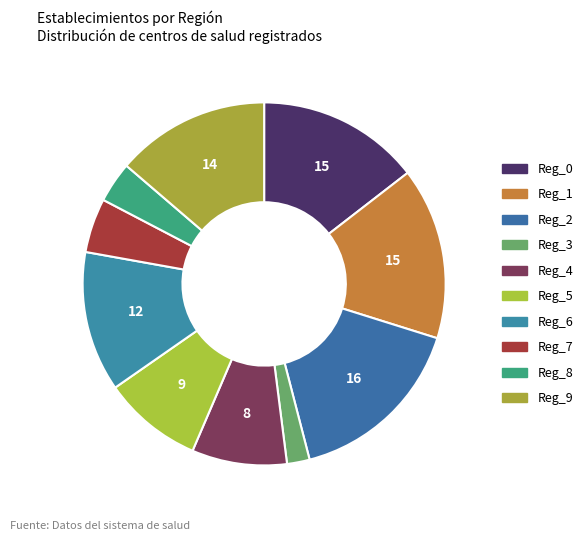

Count the number of slices in the pie.

10